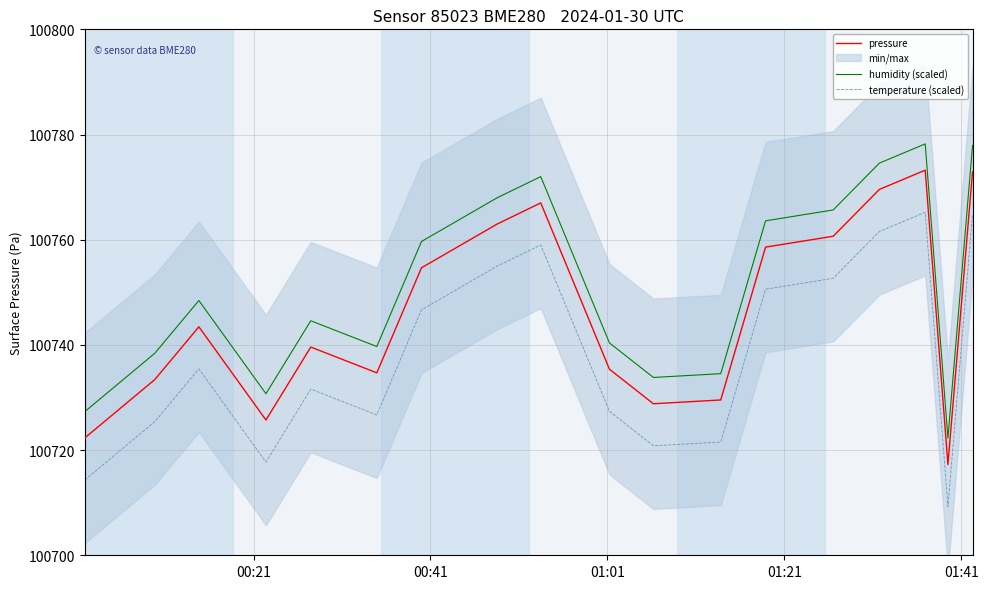

How many values in the temperature (scaled) series exceed 100735?

9